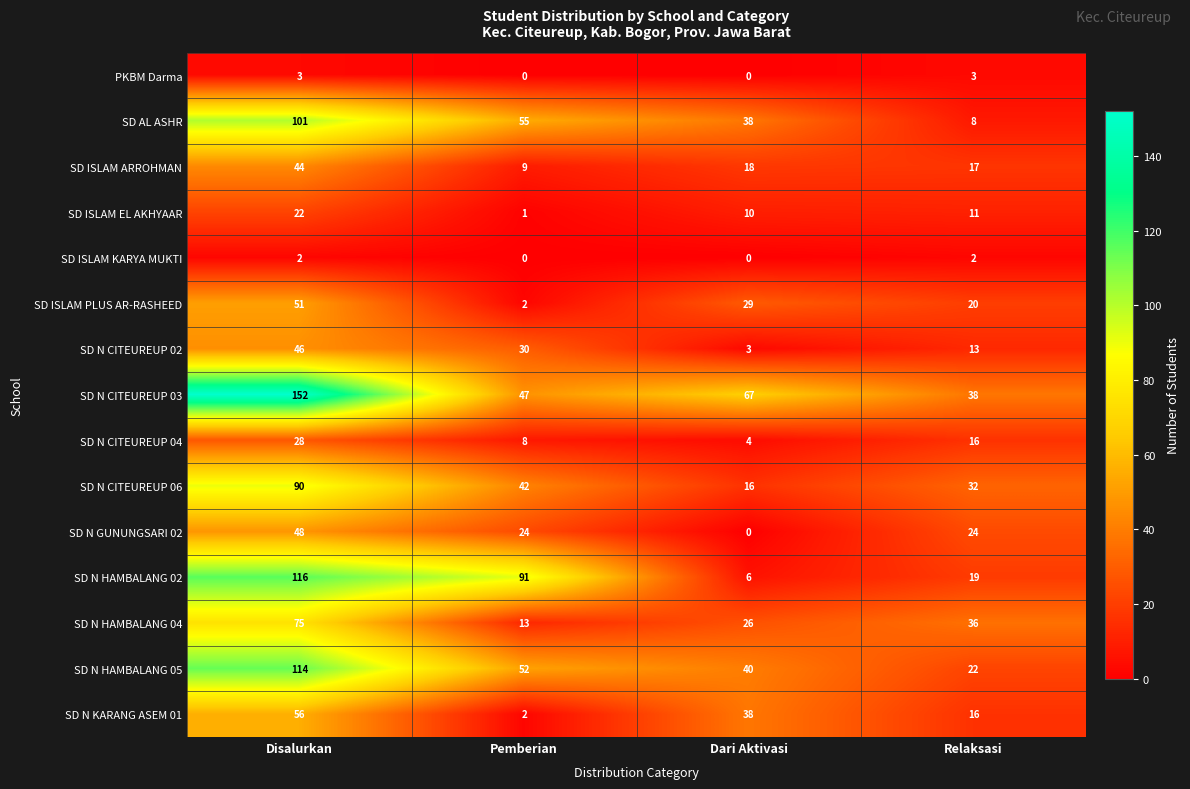

Count the SD N KARANG ASEM 01 values in the range 16 to 56.

3